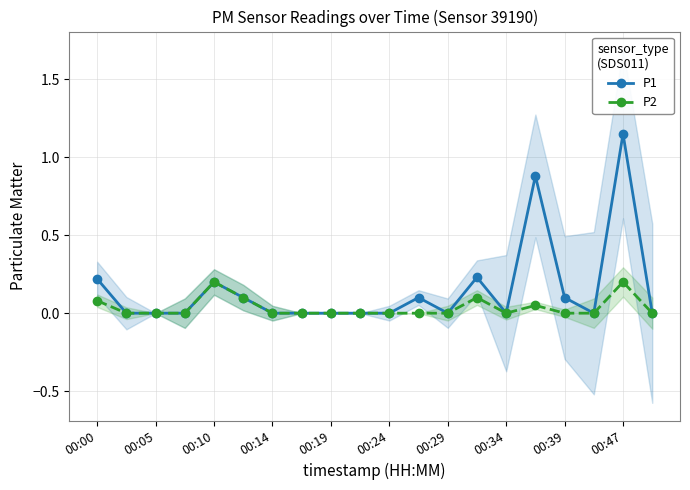

What is the difference between the second highest and minimum values in the P2 series?

0.2